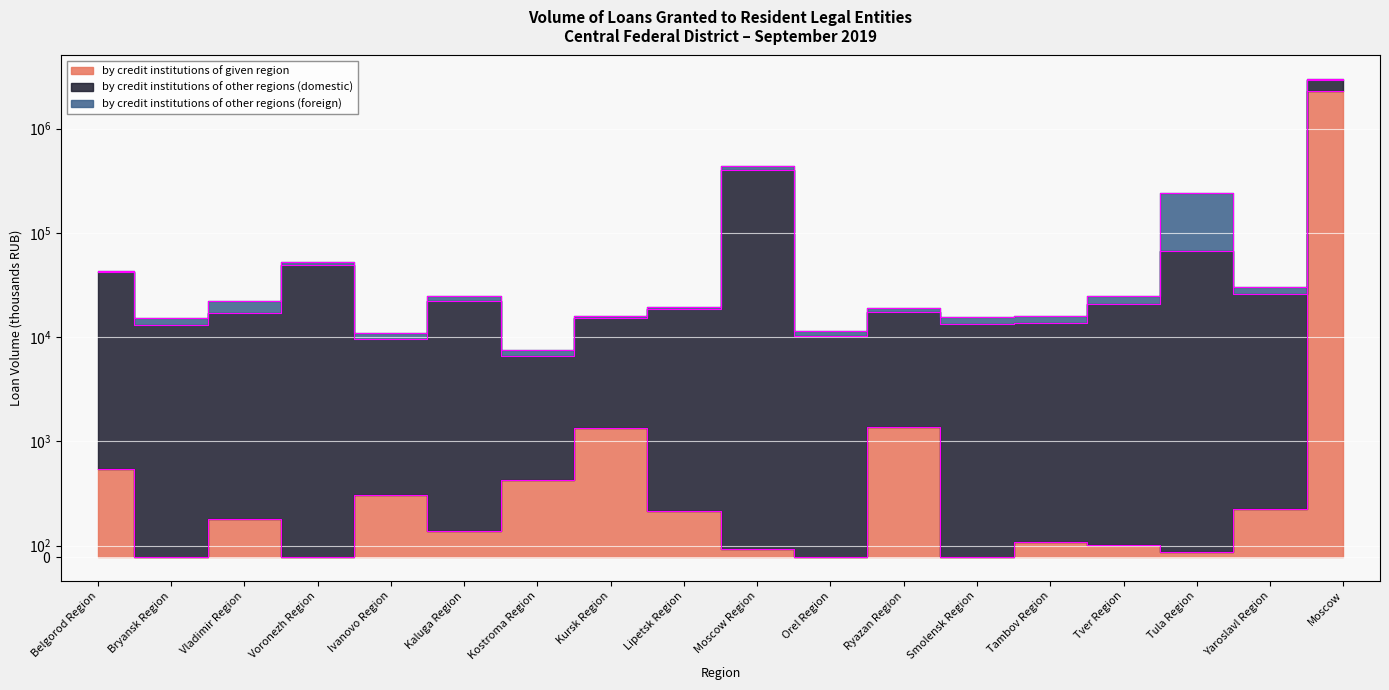

How many data points in by credit institutions of other regions (foreign) are less than 2270?

9